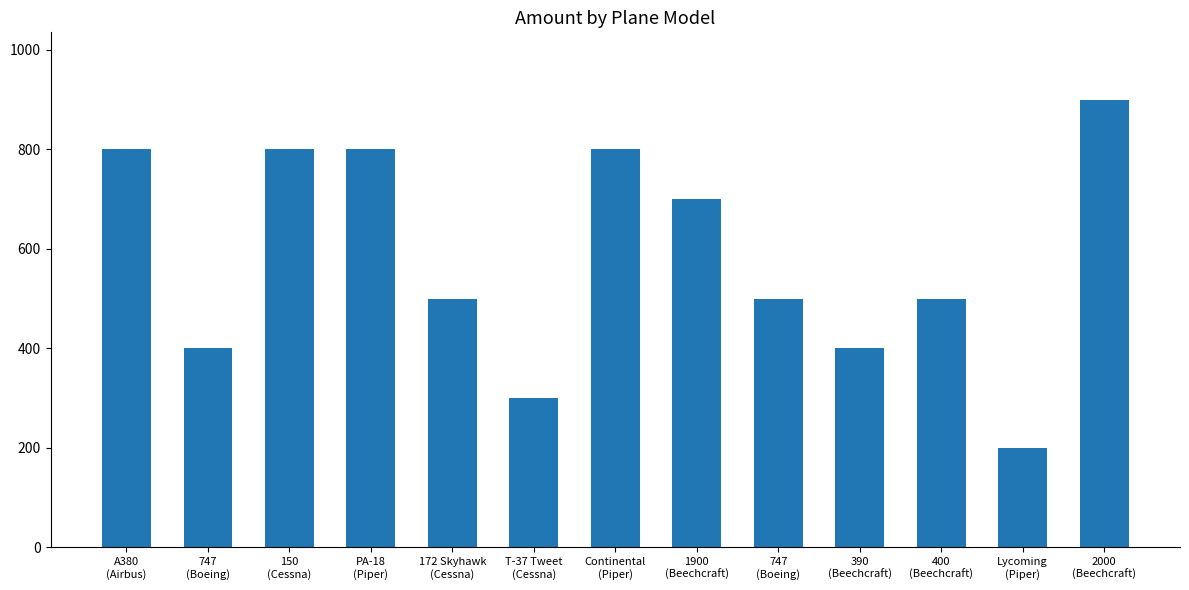

Count the number of categories in the chart.

13